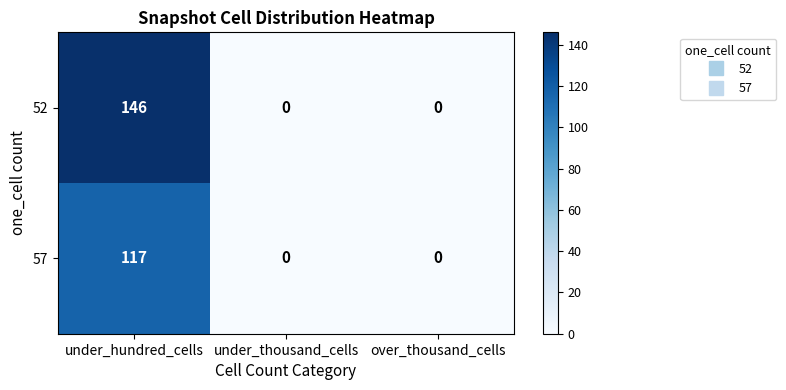

How many values in 52 are above zero?

1